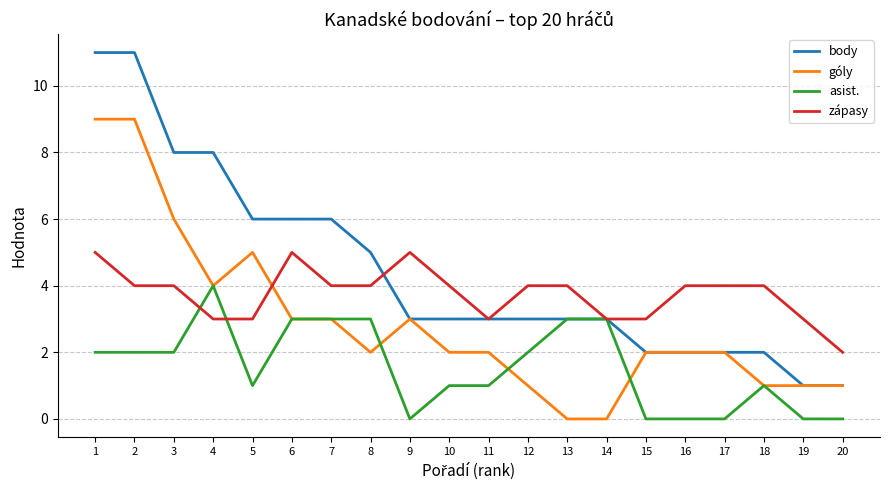

The zápasy series shows 1 at 4. True or false?

False